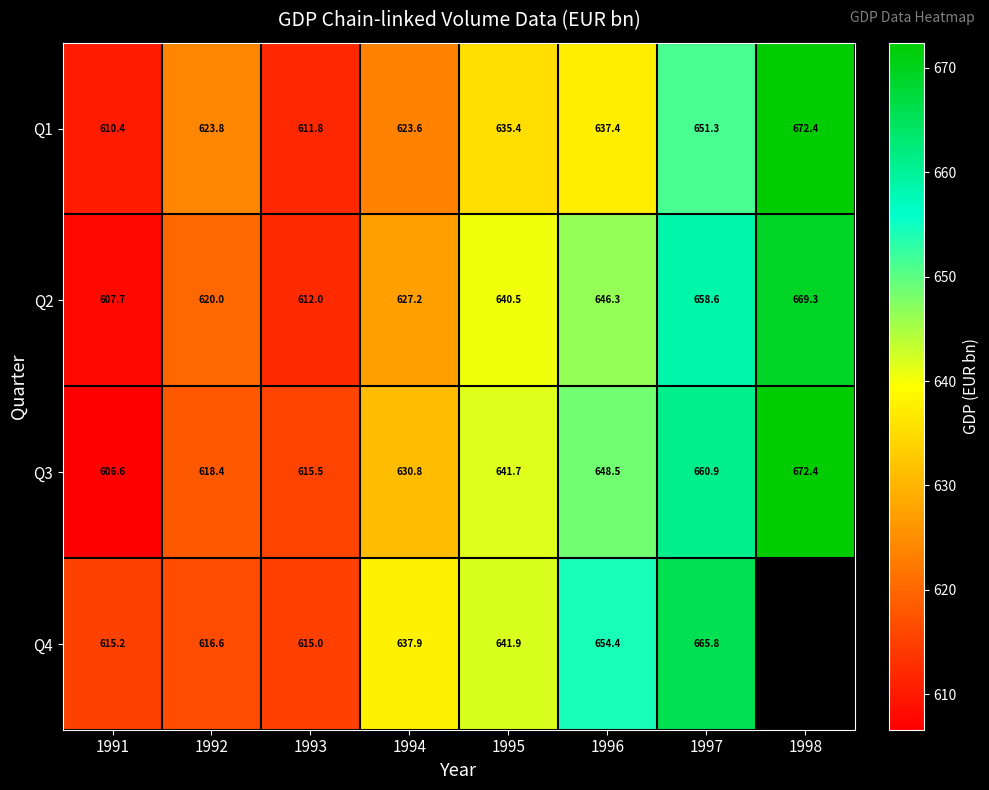

At how many categories does at least one series exceed 631?

5